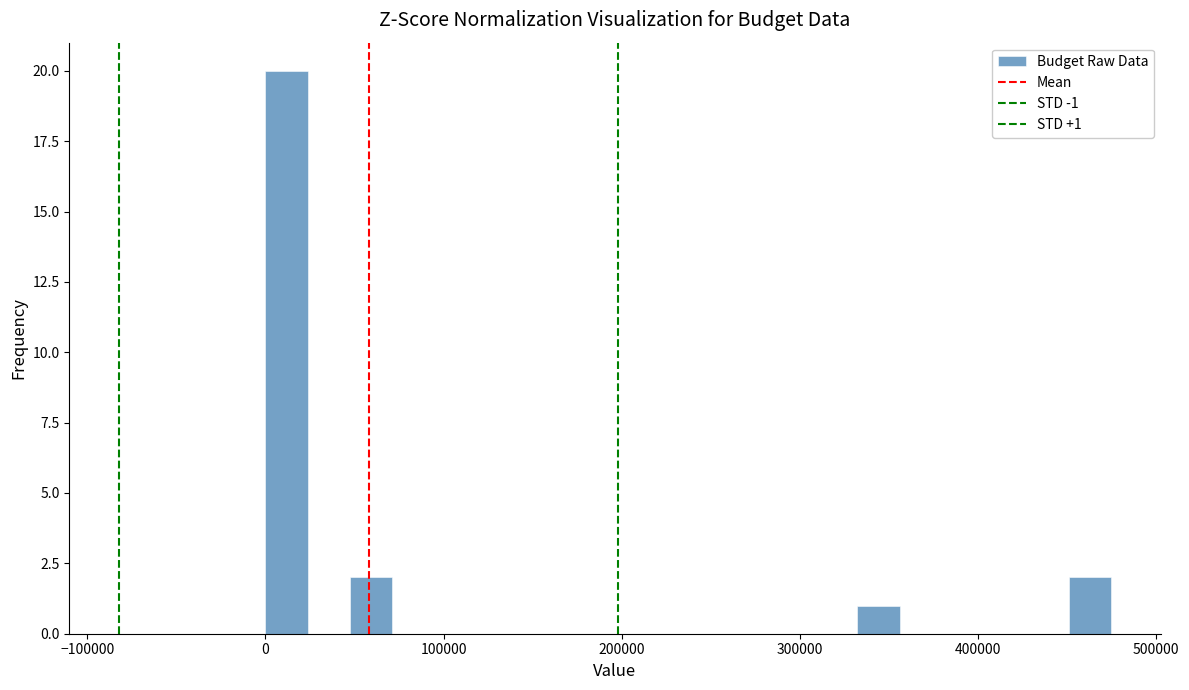

Read against the x-axis, roughly where is the centre of the tallest bar?

10000